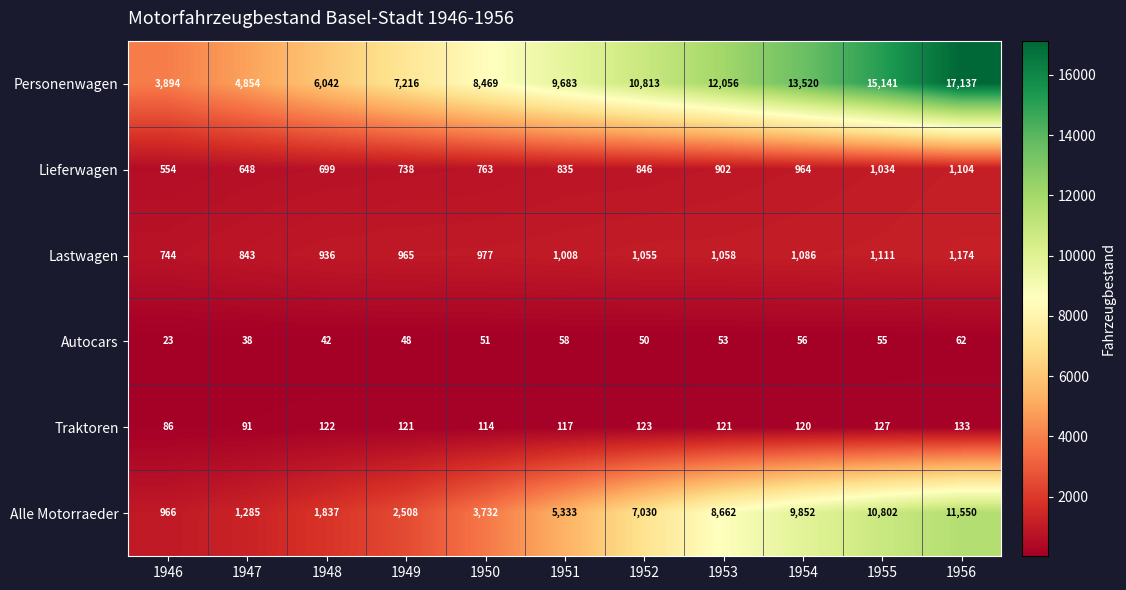

What is the sum of all Autocars values?

536